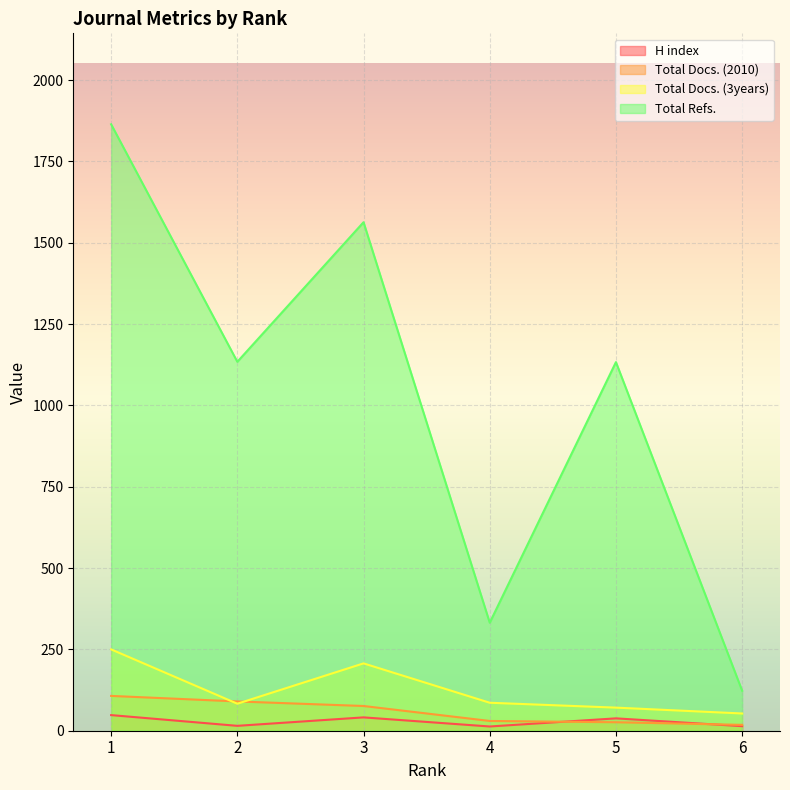

What are all the series names shown in the legend?

H index, Total Docs. (2010), Total Docs. (3years), Total Refs.